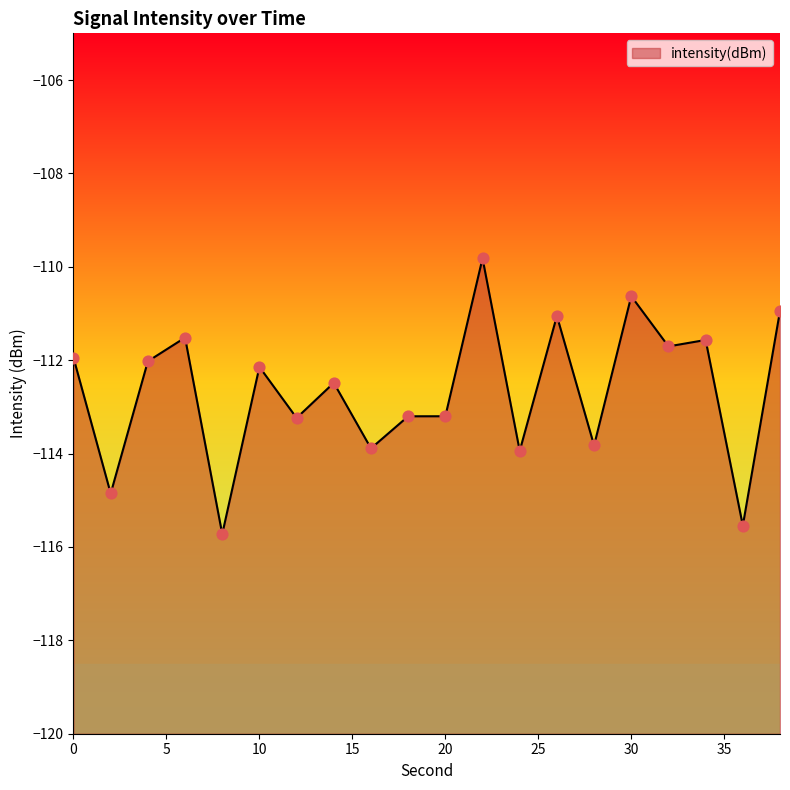

What is the change in value from 22 to 24?

-4.1